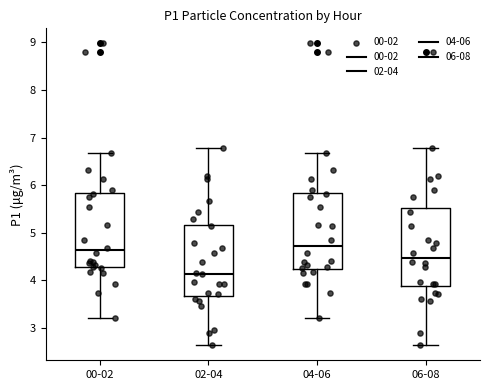

Which box's median line is the lowest?

02-04